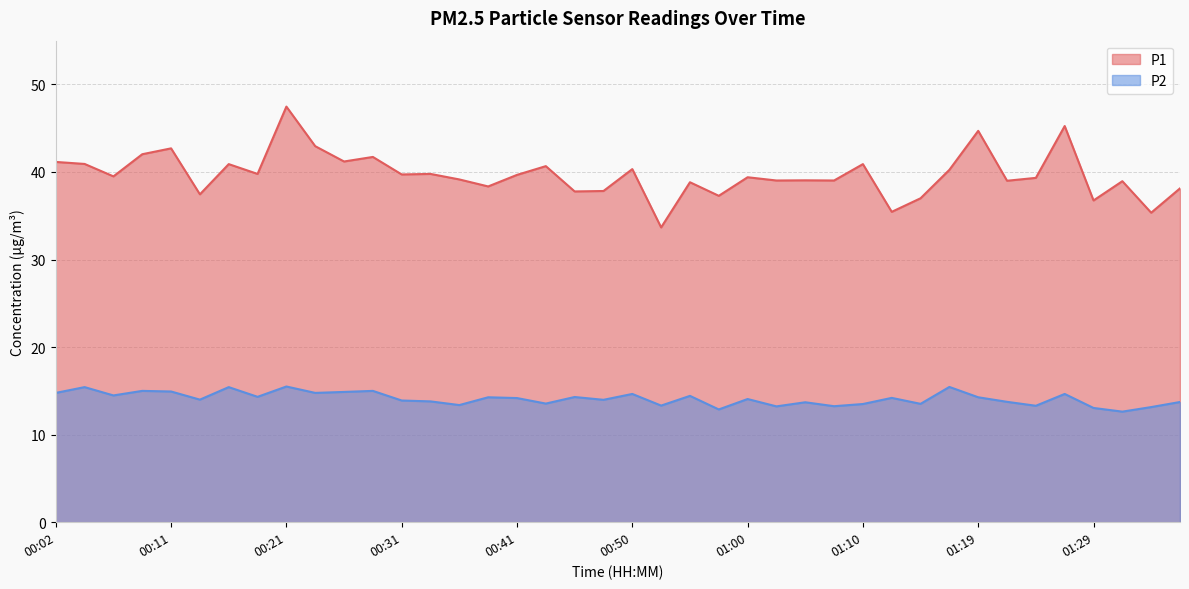

Reading left to right, extract all data points from this chart.

P1: 00:02=41.1	00:04=40.9	00:06=39.5	00:09=42.0	00:11=42.7	00:14=37.5	00:16=40.9	00:19=39.8	00:21=47.5	00:23=43.0	00:26=41.2	00:28=41.7	00:31=39.7	00:33=39.8	00:36=39.1	00:38=38.4	00:41=39.7	00:43=40.7	00:45=37.8	00:48=37.8	00:50=40.3	00:53=33.7	00:55=38.8	00:58=37.3	01:00=39.4	01:02=39.0	01:05=39.0	01:07=39.0	01:10=40.9	01:12=35.5	01:15=37.0	01:17=40.2	01:19=44.7	01:22=39.0	01:24=39.3	01:27=45.2	01:29=36.8	01:32=39.0	01:34=35.4	01:37=38.1
P2: 00:02=14.8	00:04=15.4	00:06=14.5	00:09=15.0	00:11=14.9	00:14=14.0	00:16=15.4	00:19=14.3	00:21=15.5	00:23=14.8	00:26=14.9	00:28=15.0	00:31=13.9	00:33=13.8	00:36=13.4	00:38=14.3	00:41=14.2	00:43=13.6	00:45=14.3	00:48=14.0	00:50=14.7	00:53=13.3	00:55=14.4	00:58=12.9	01:00=14.1	01:02=13.2	01:05=13.7	01:07=13.2	01:10=13.5	01:12=14.2	01:15=13.5	01:17=15.4	01:19=14.3	01:22=13.8	01:24=13.3	01:27=14.7	01:29=13.1	01:32=12.6	01:34=13.2	01:37=13.7